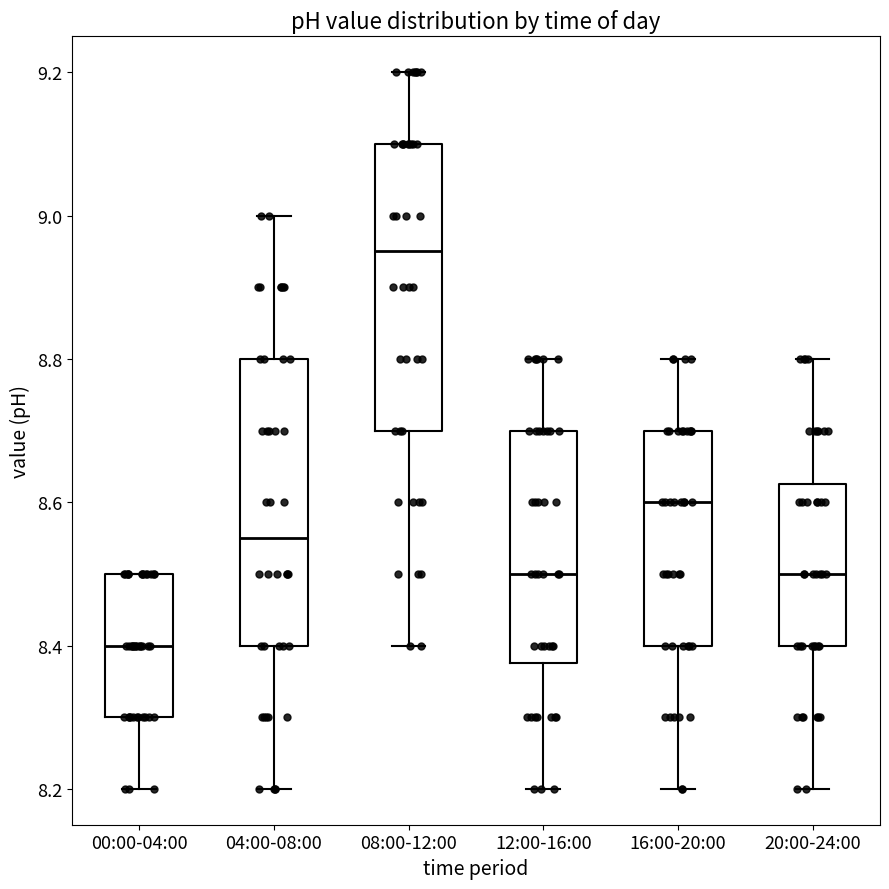

Which box has the lowest median line?

00:00-04:00